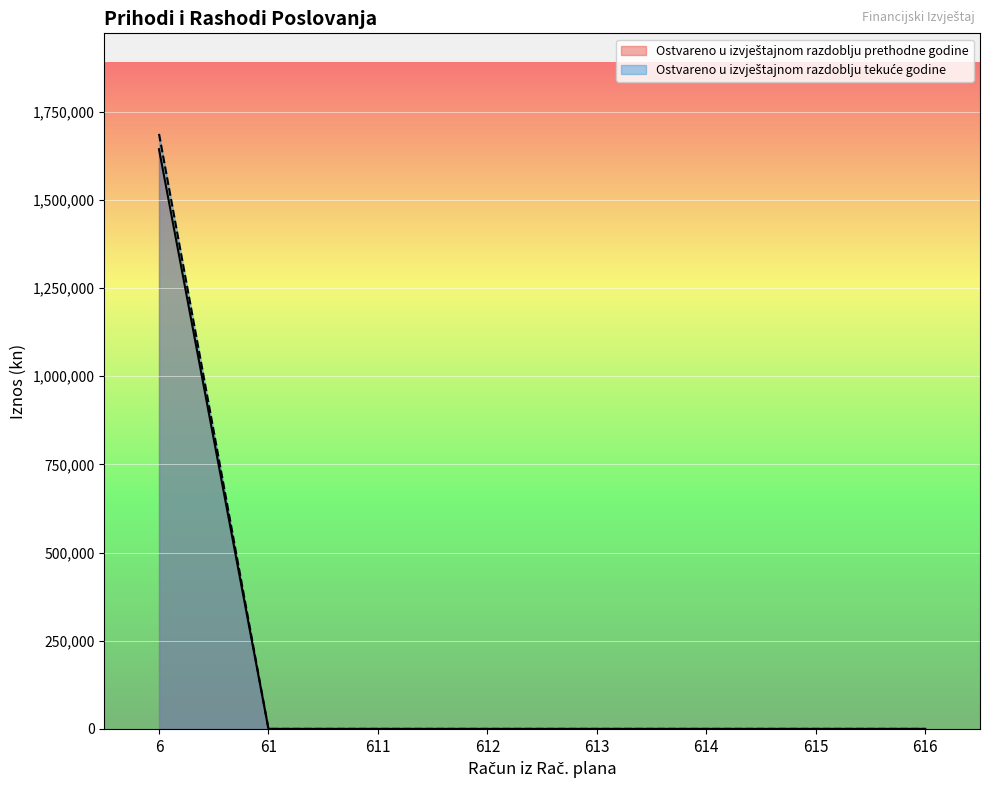

What is the greatest value displayed?

1686964.1